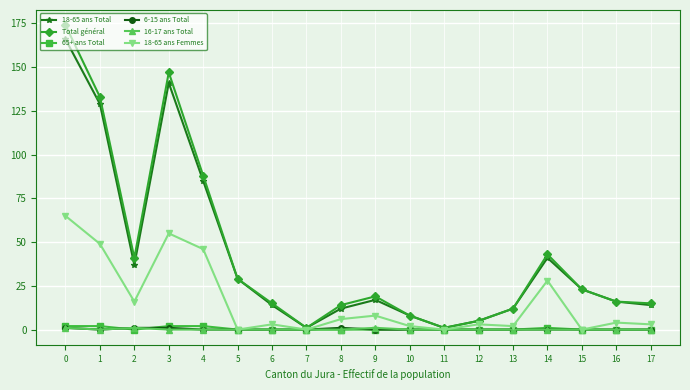

Is the value of 65+ ans Total at 11 greater than the value of Total général at 5?

No